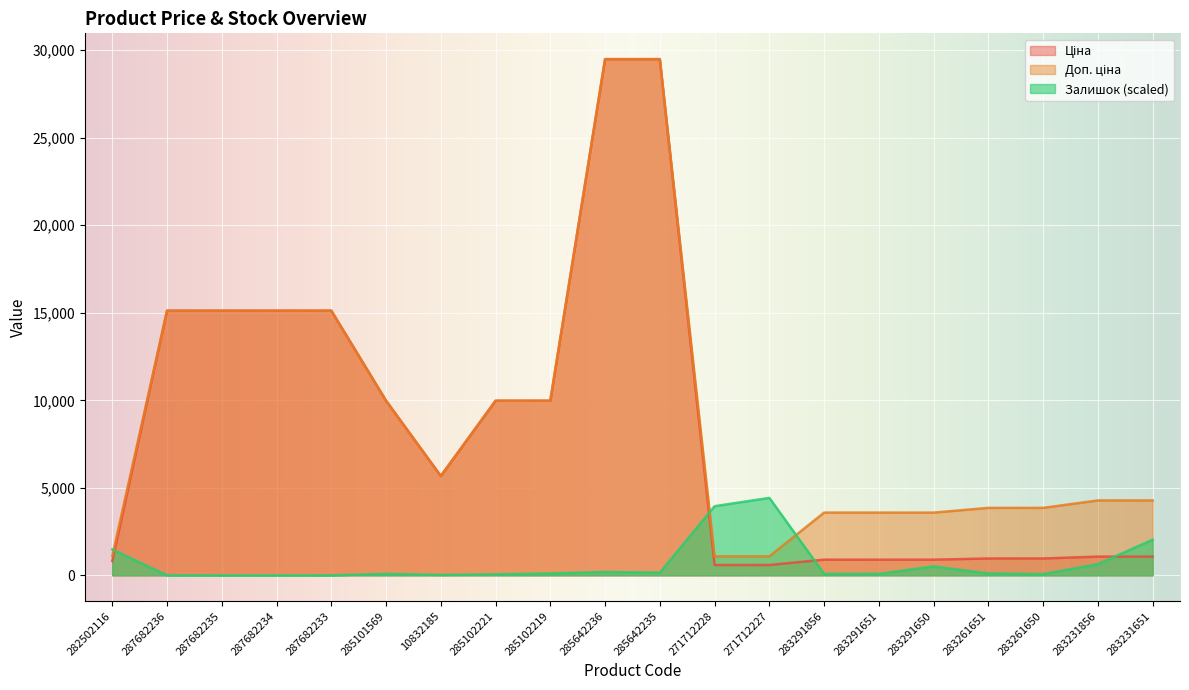

In Ціна, how many points are lower than both neighbors (excluding endpoints)?

1